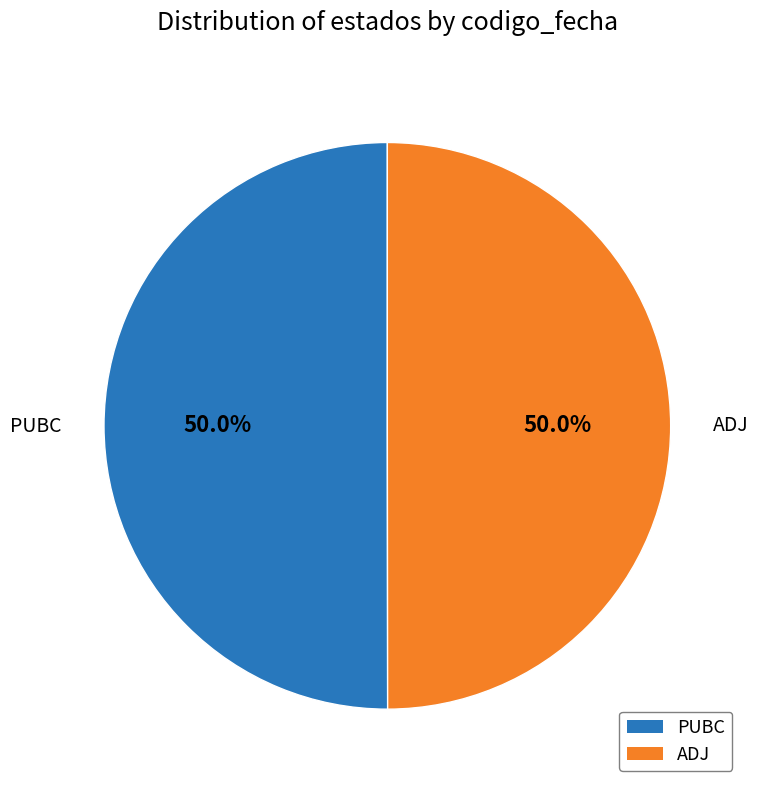

Approximately how many times larger is the value at ADJ compared to PUBC?

1.0